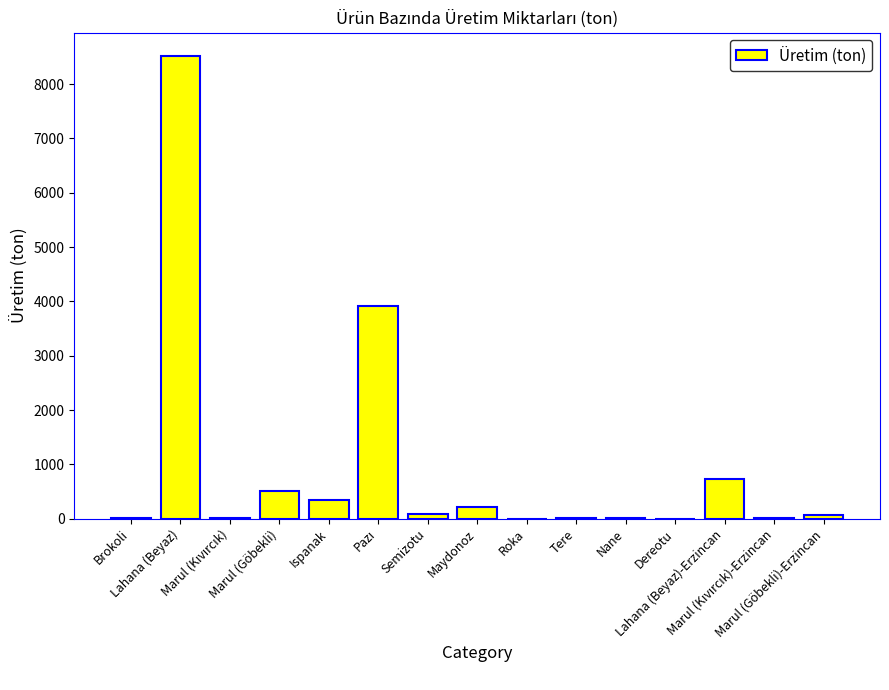

What value does the data have at Lahana (Beyaz)-Erzincan, to the nearest 100?

700